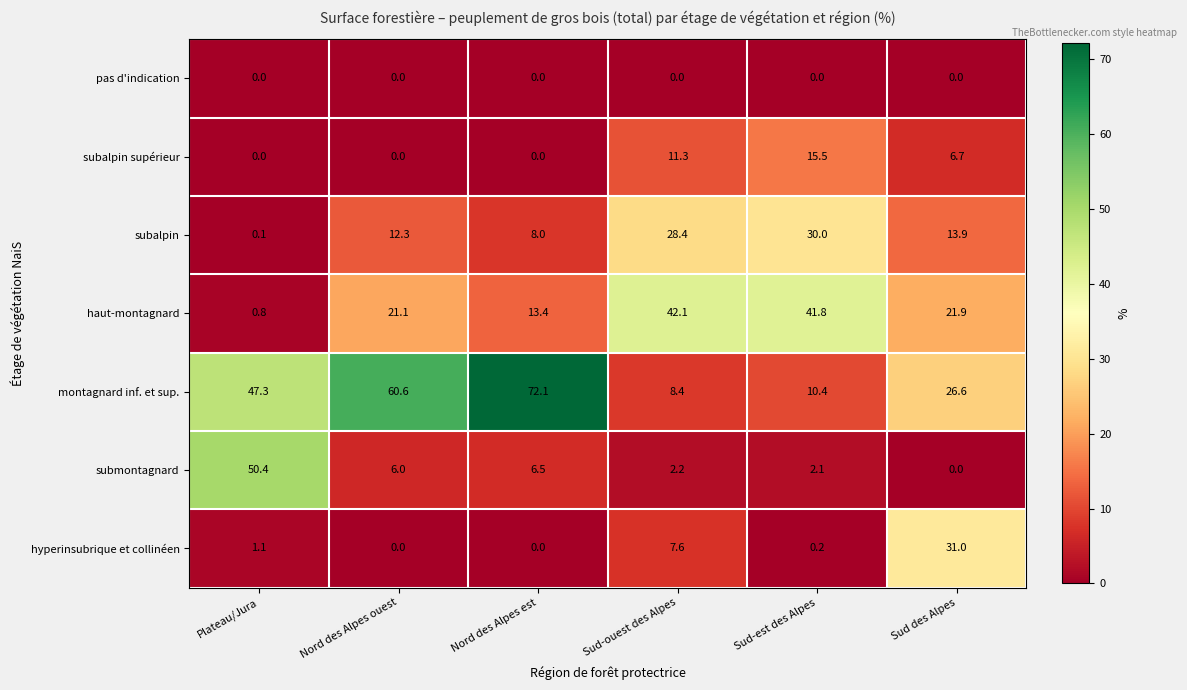

What is the sum of all montagnard inf. et sup. values?

225.4